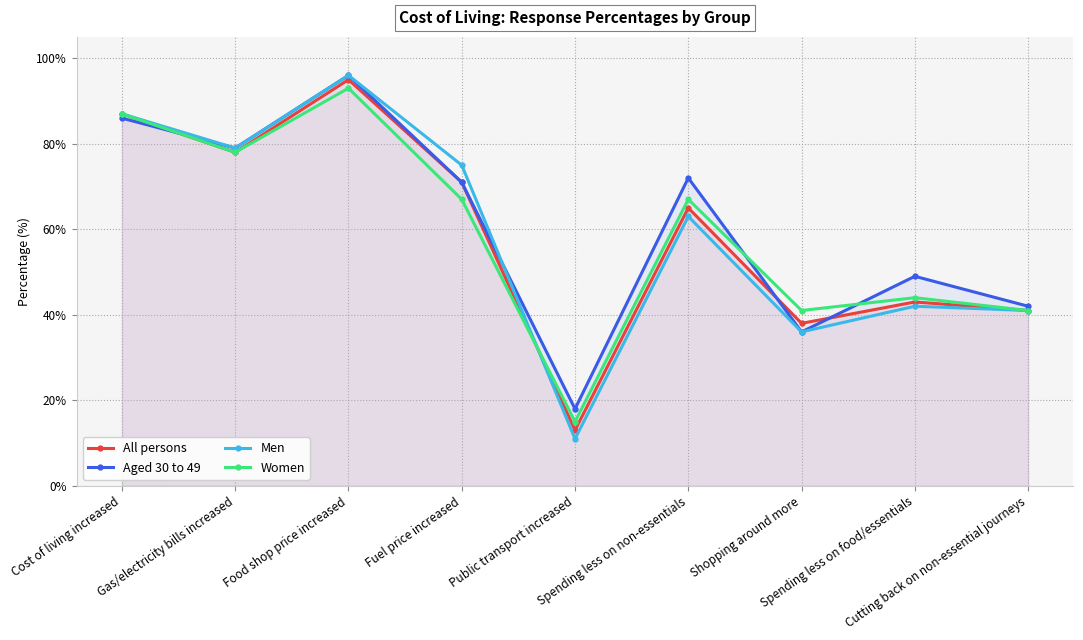

After their last crossing, which series has the higher values: Aged 30 to 49 or All persons?

Aged 30 to 49